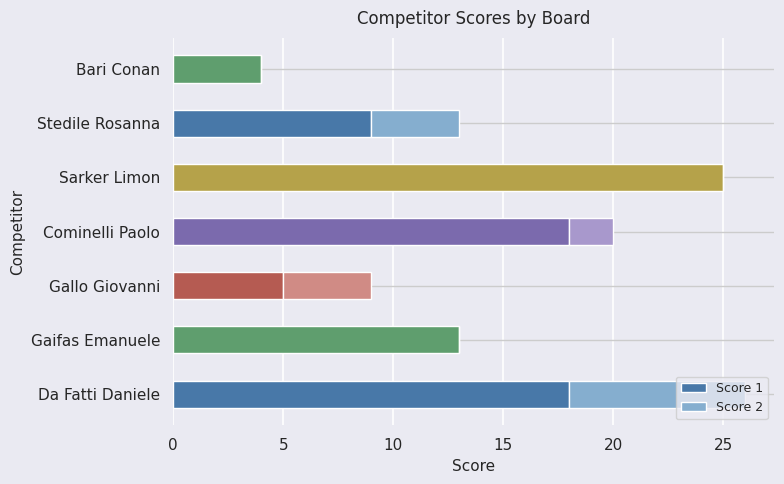

What is the total value across all series at Sarker Limon?

25